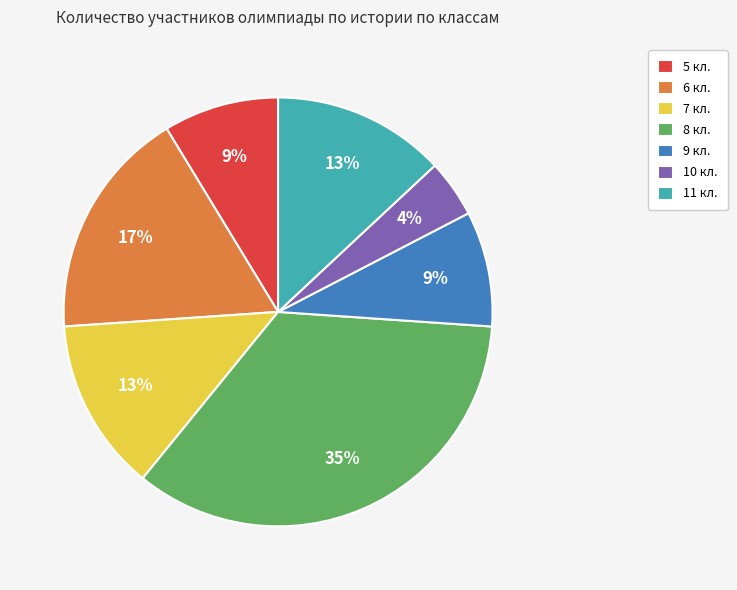

What percentage is the 6 кл. slice, to the nearest percent?

17%